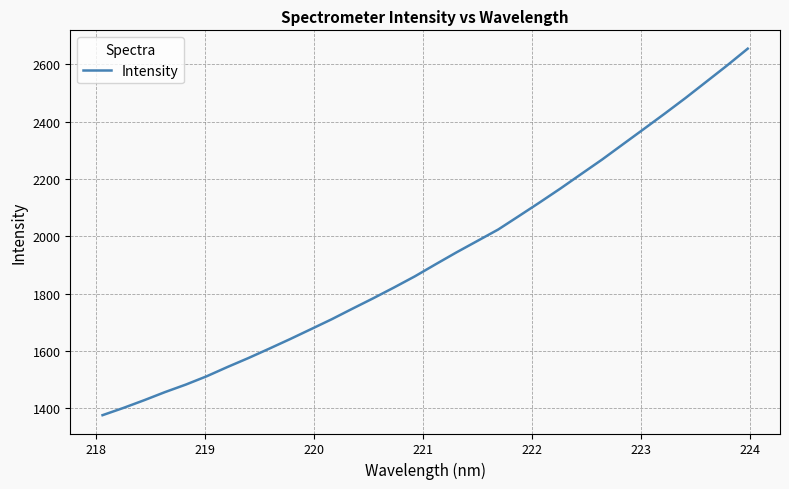

What is the maximum value shown in the chart?

2654.8